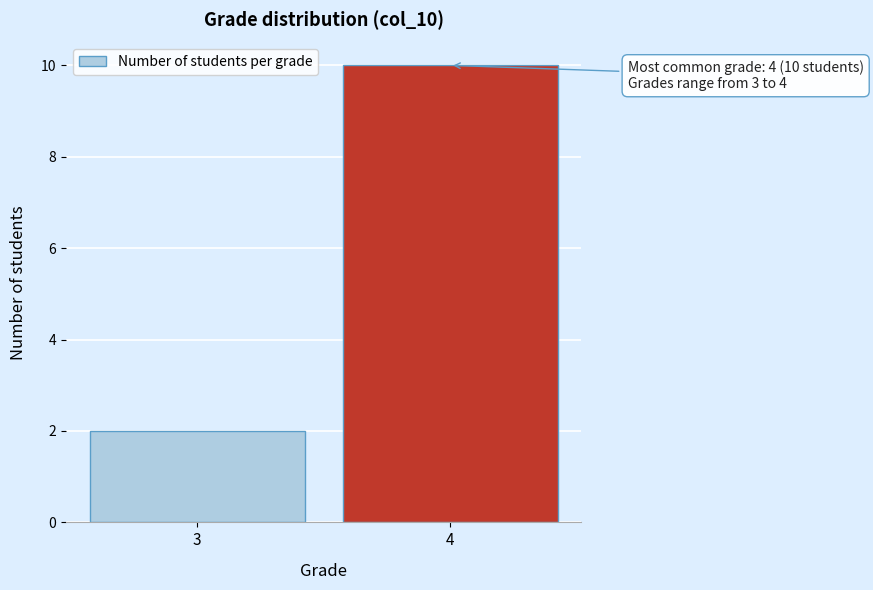

Reading right to left, what are all the values shown in this chart?

4=10	3=2